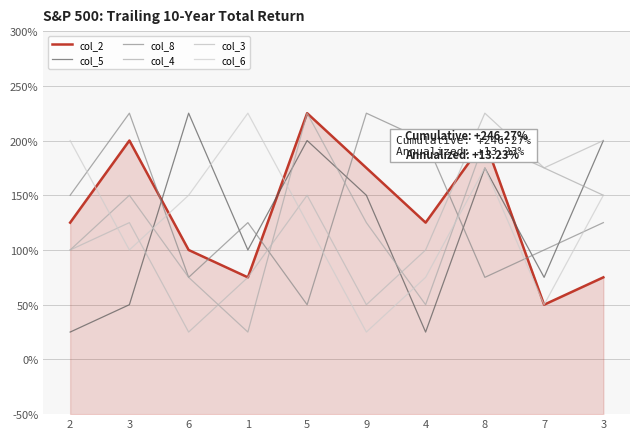

The value of col_6 at 1 is 2. True or false?

False